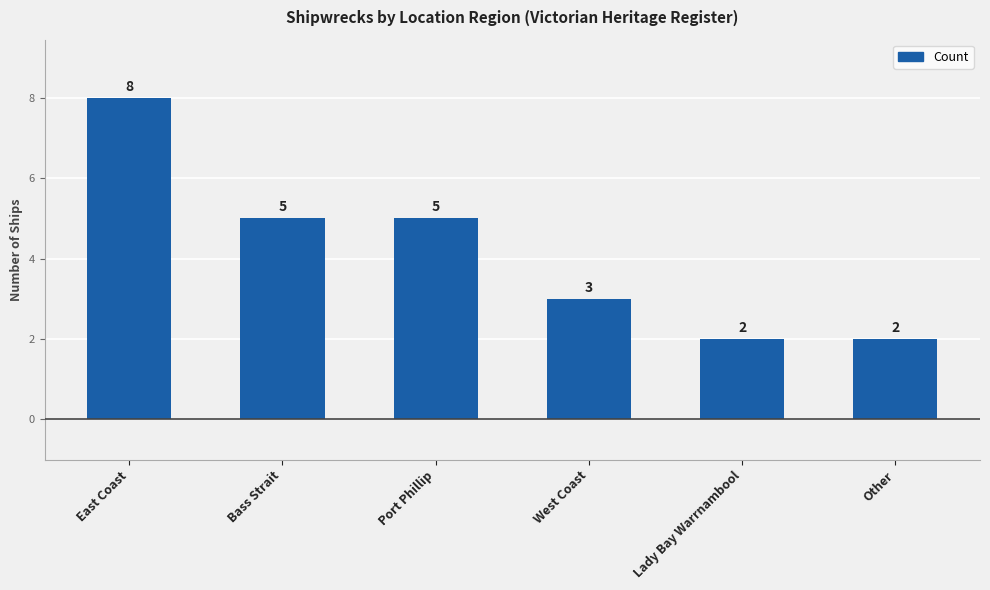

Which category has the highest value across all series?

East Coast